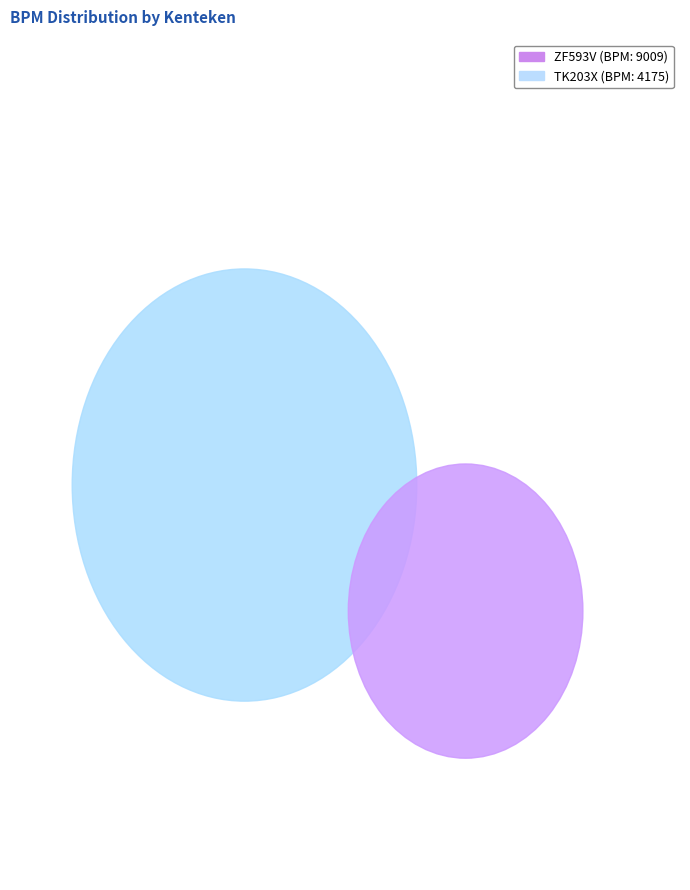

What is the change in value from TK203X to ZF593V?

+4834